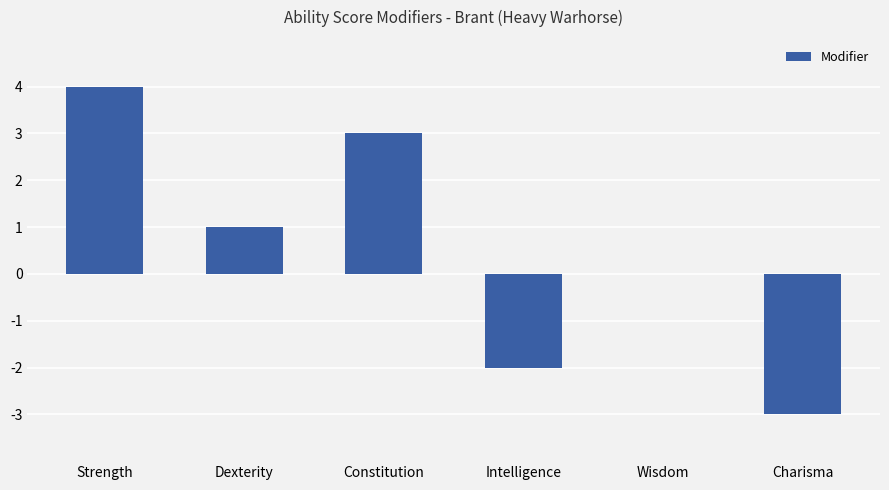

How many distinct data groups are displayed?

1